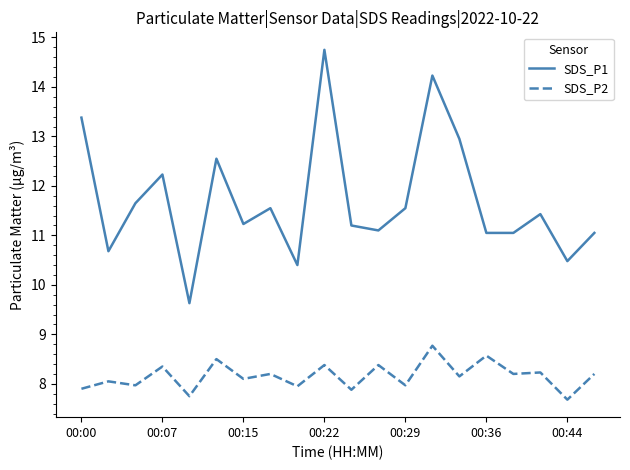

True or false: SDS_P1 and SDS_P2 cross at least once.

False